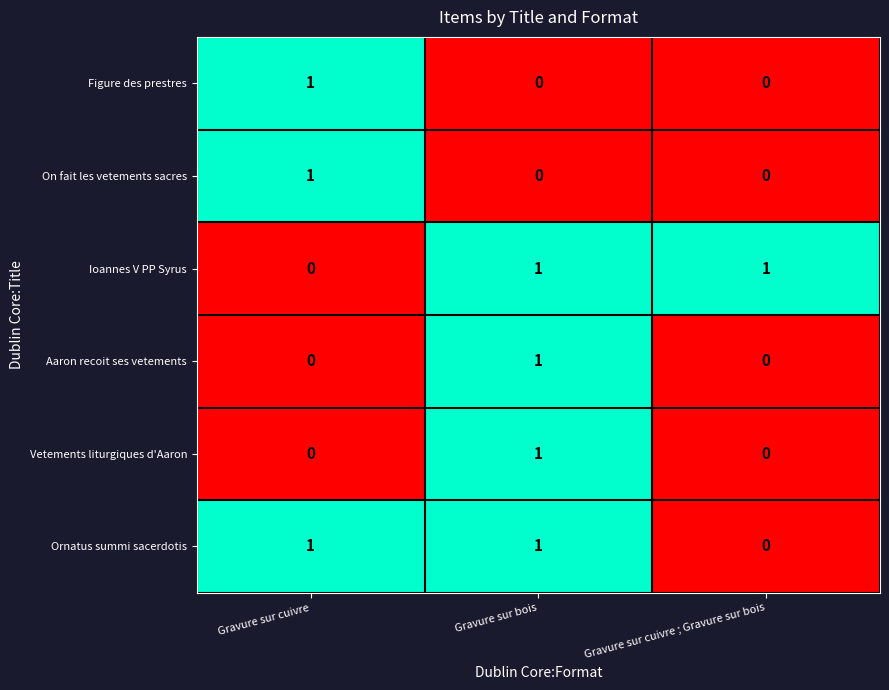

The value of Aaron recoit ses vetements at Gravure sur cuivre is 0. True or false?

True